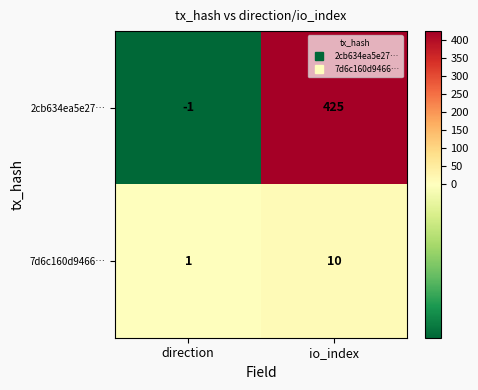

At how many categories does at least one series exceed 339?

1